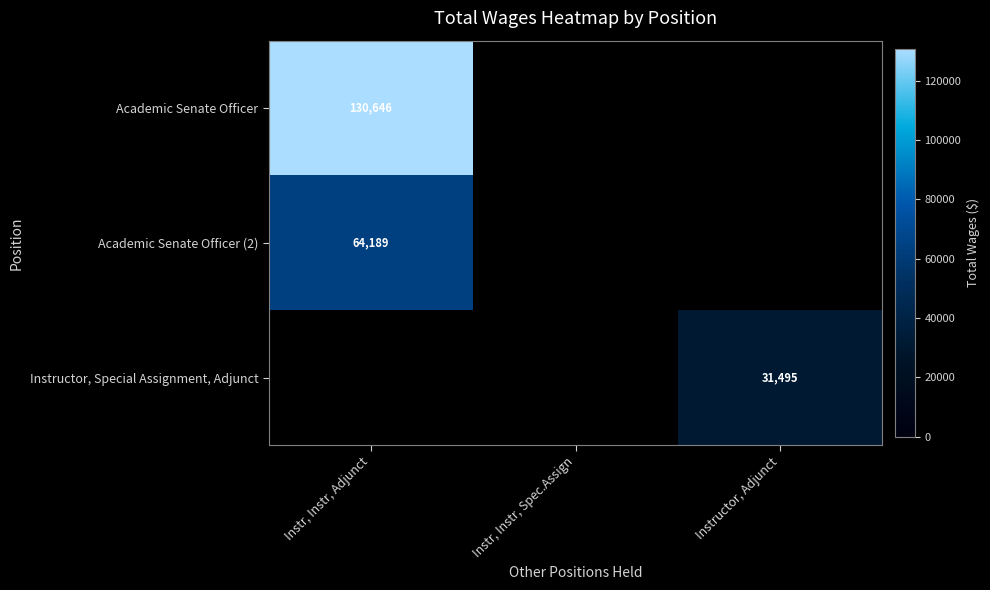

The value of Academic Senate Officer (2) at Instr, Instr, Adjunct is 64189. True or false?

True